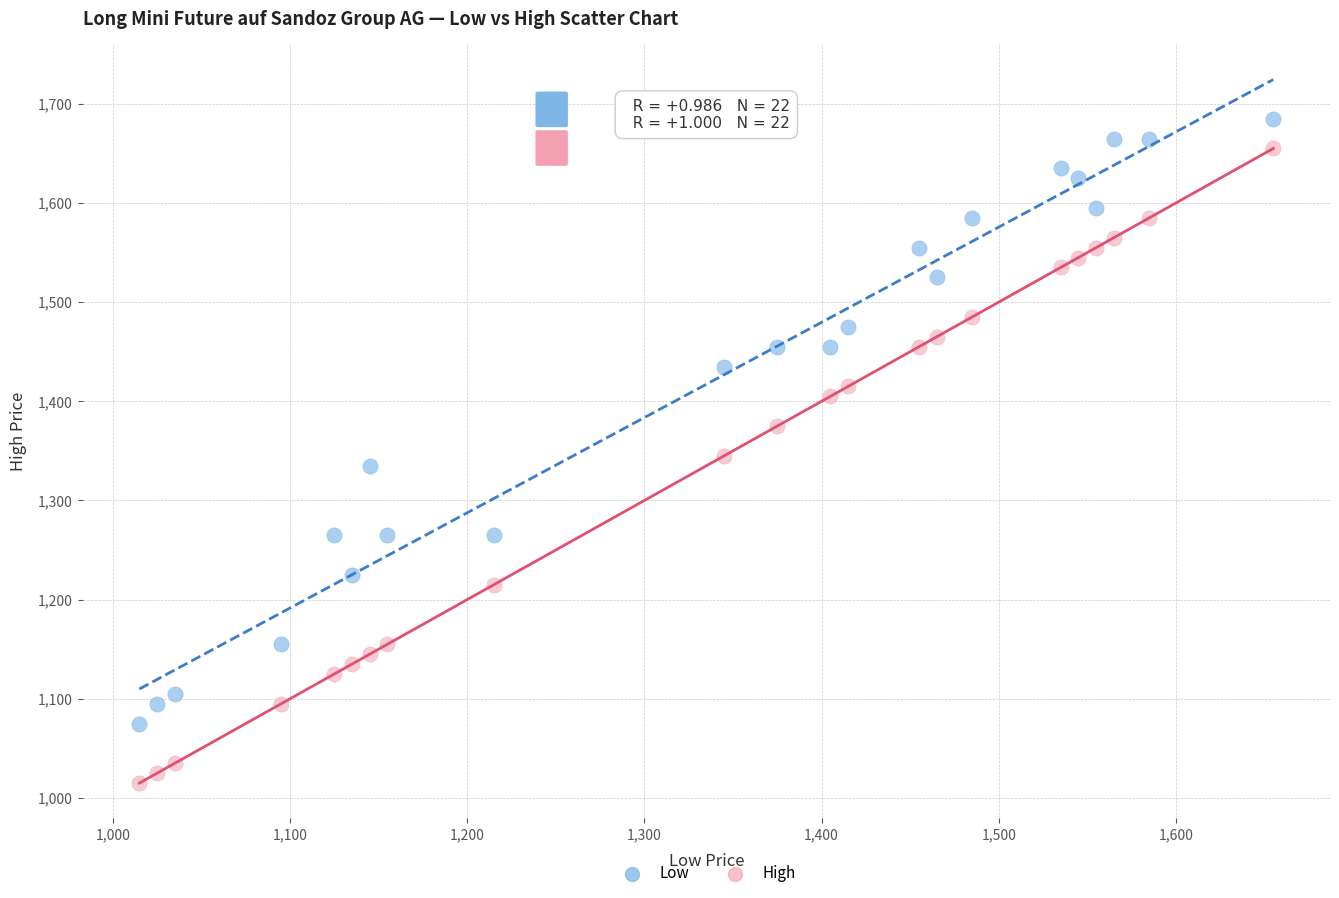

Across all data points, what is the range of Y values (max minus min)?

670